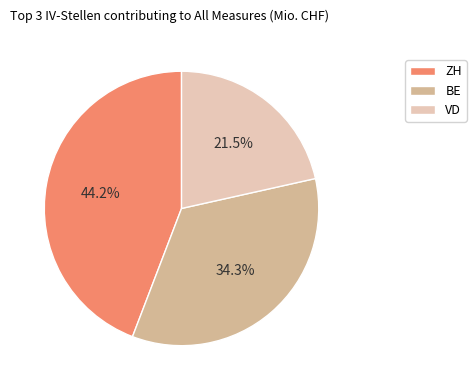

Rank the categories by value from highest to lowest.

ZH, BE, VD